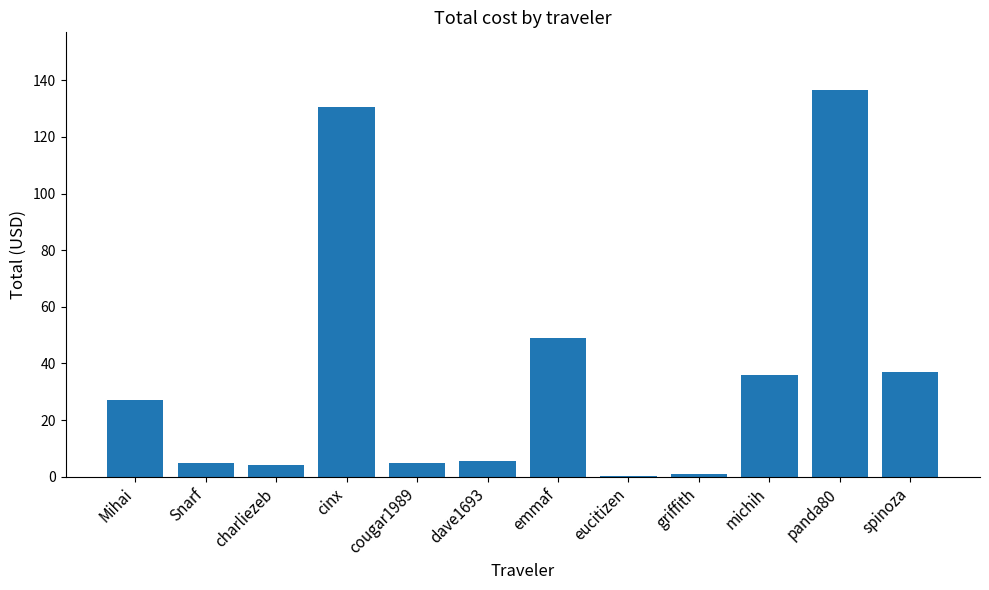

Which has a higher value, emmaf or michih?

emmaf